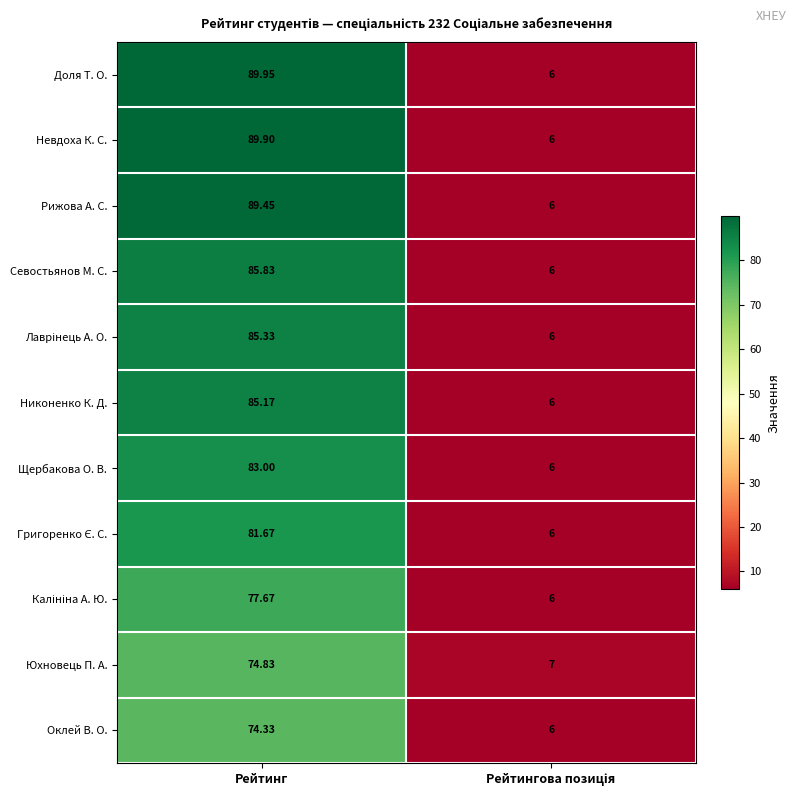

At which category is the sum across all series the highest?

Рейтинг